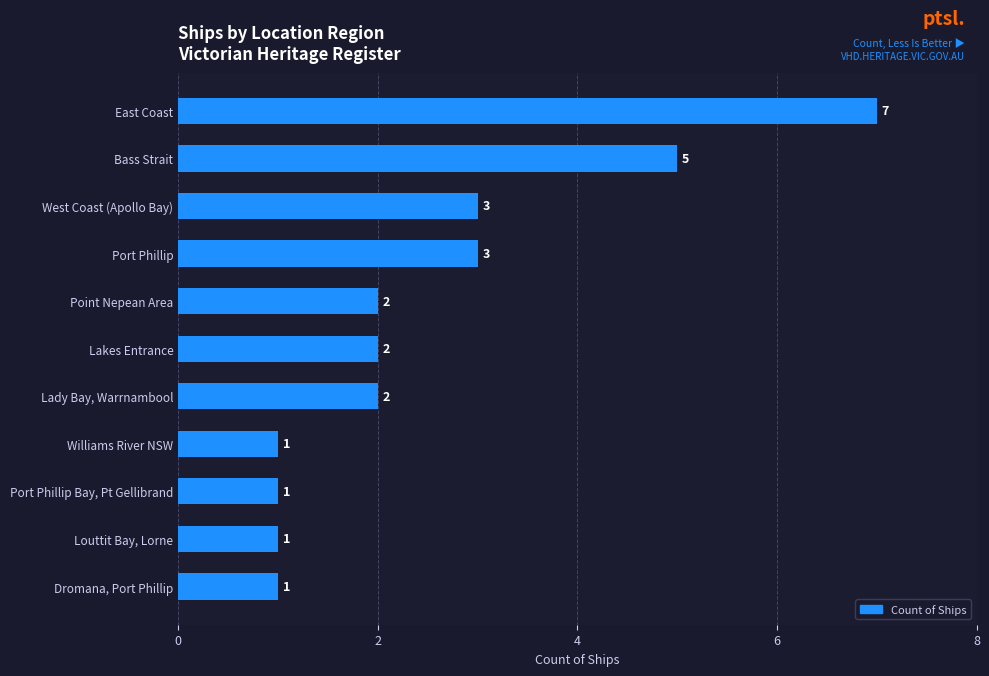

What is the difference between the maximum and minimum values?

6